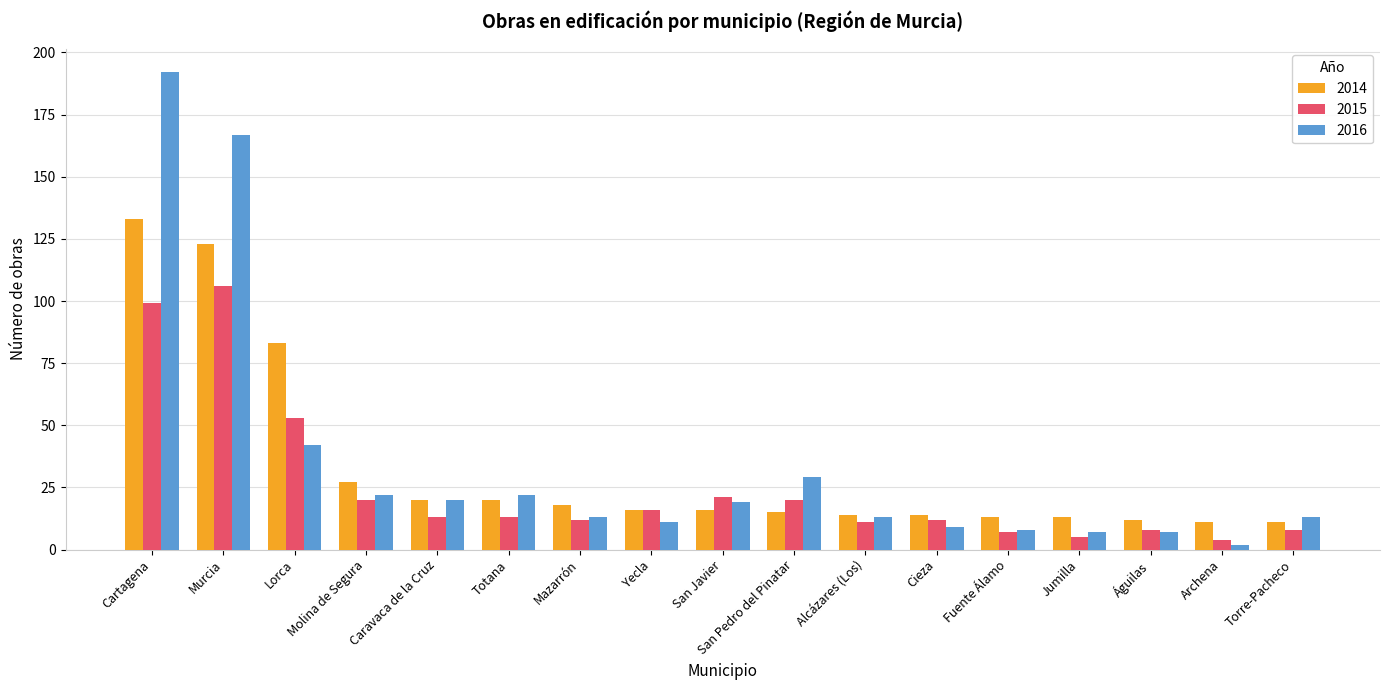

What is the difference between the maximum and minimum values in the 2014 series?

122